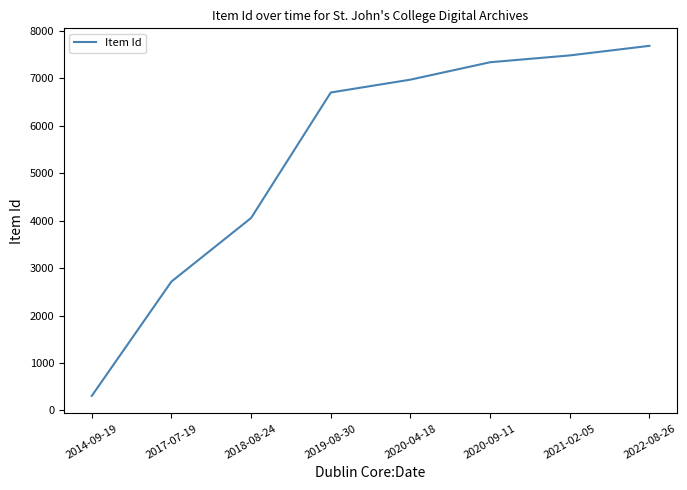

How many categories are shown in the chart?

8